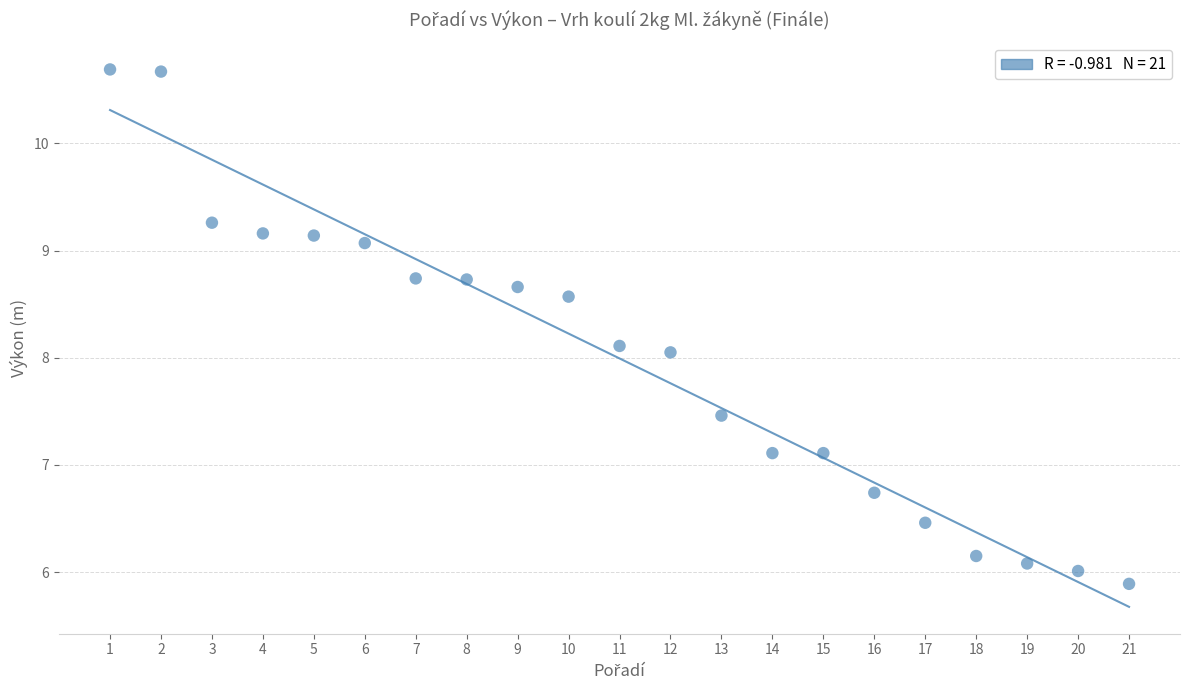

What is the range of X values (max minus min)?

20.0